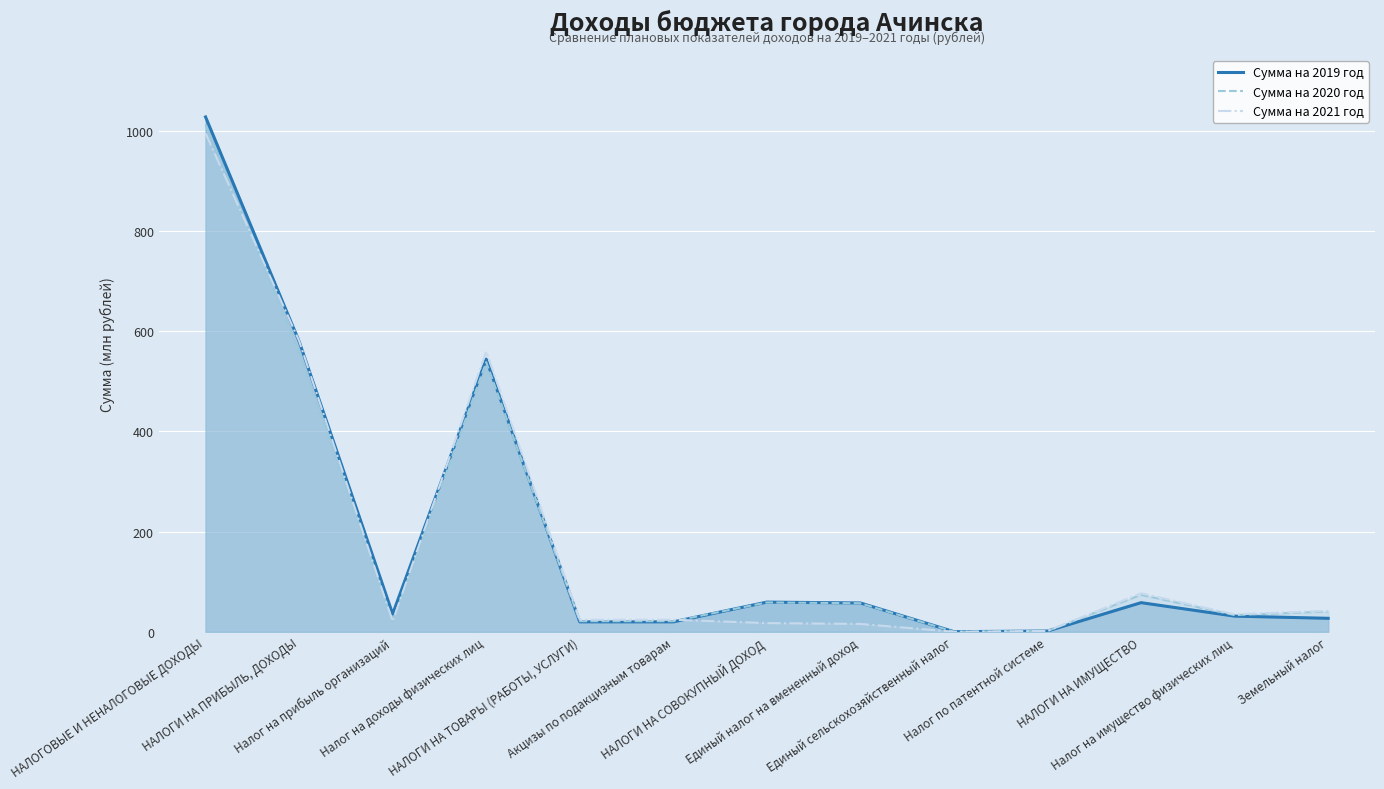

Which category has the lowest value in the Сумма на 2020 год series?

Единый сельскохозяйственный налог